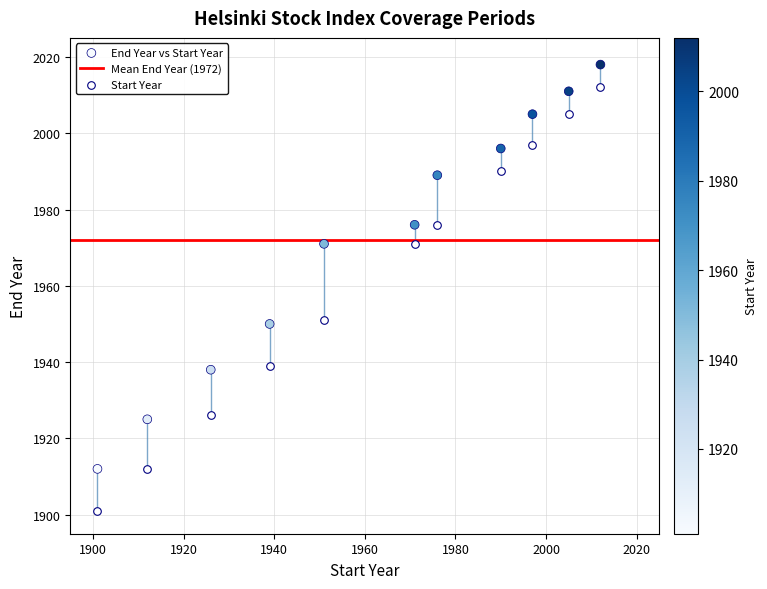

Which series has the widest spread of Y values?

Start Year